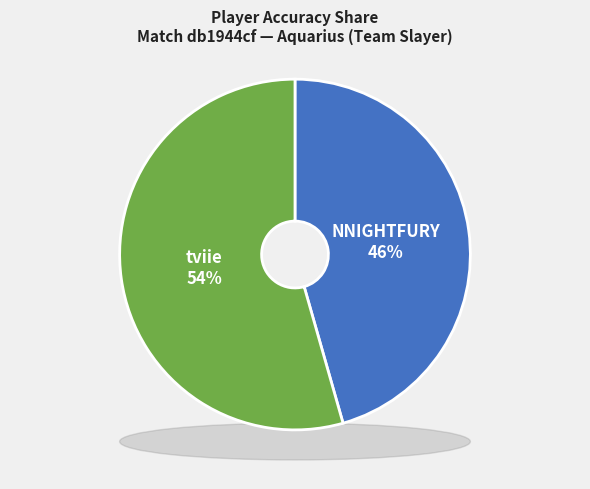

How much of the chart is everything except NNIGHTFURY?

54.4%